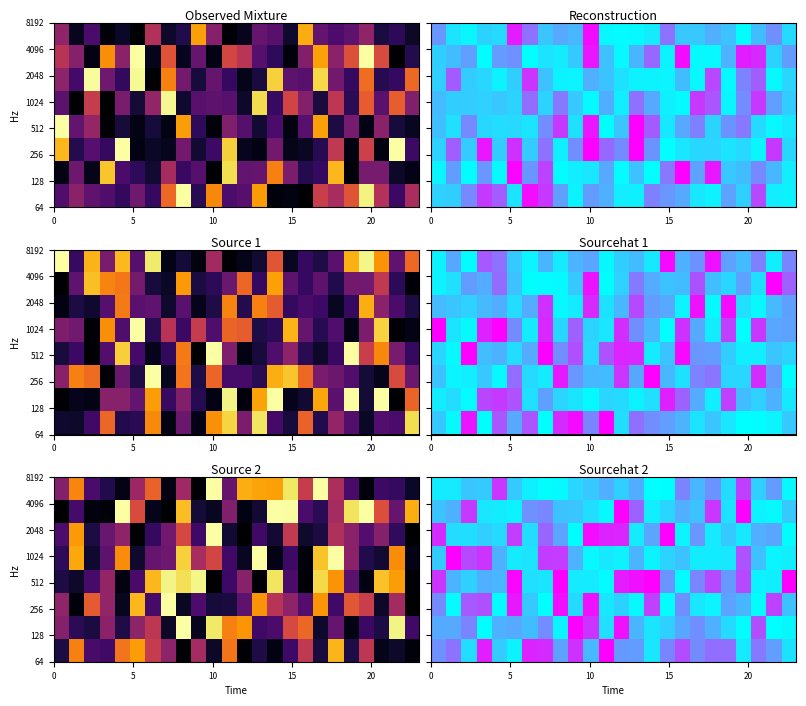

Between 9 and 21, which is larger?

9